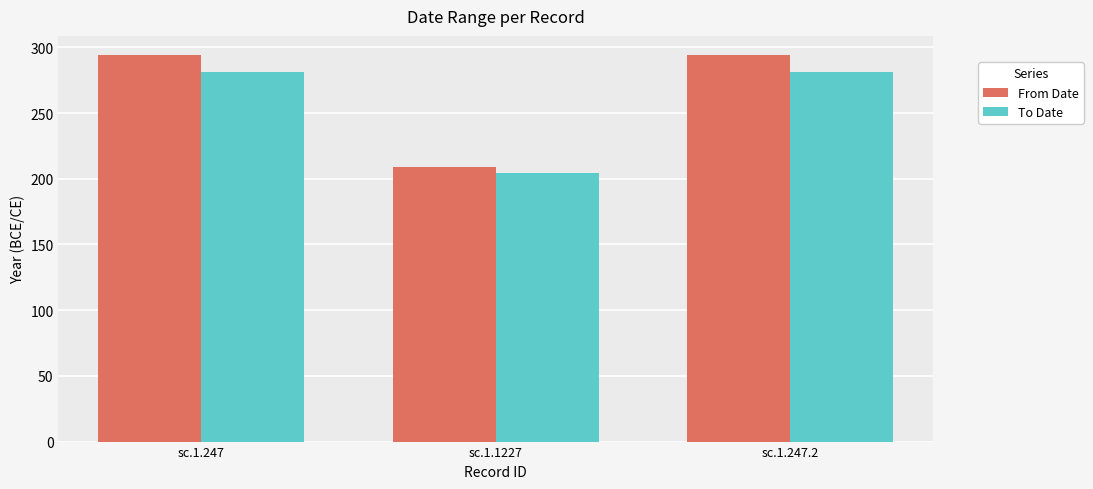

True or false: From Date has a value of 494 at sc.1.247.

False